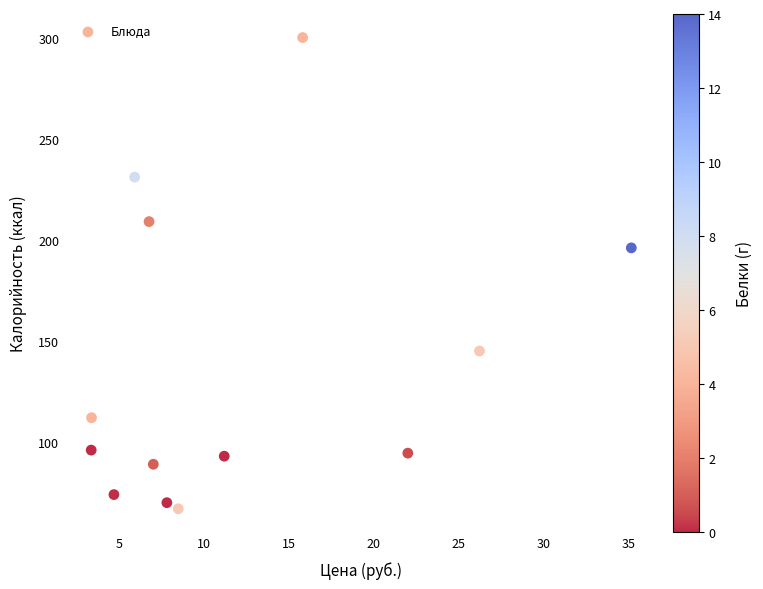

What is the range of X values (max minus min)?

31.8